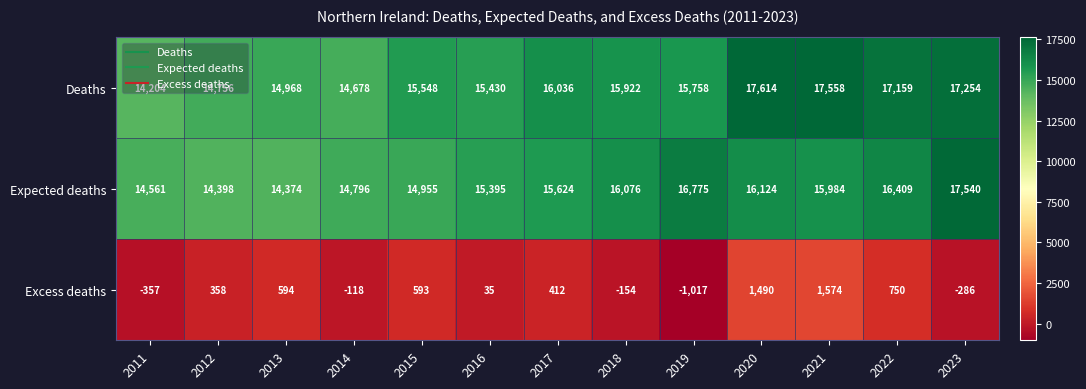

At 2018, list the series in order from largest to smallest.

Expected deaths, Deaths, Excess deaths